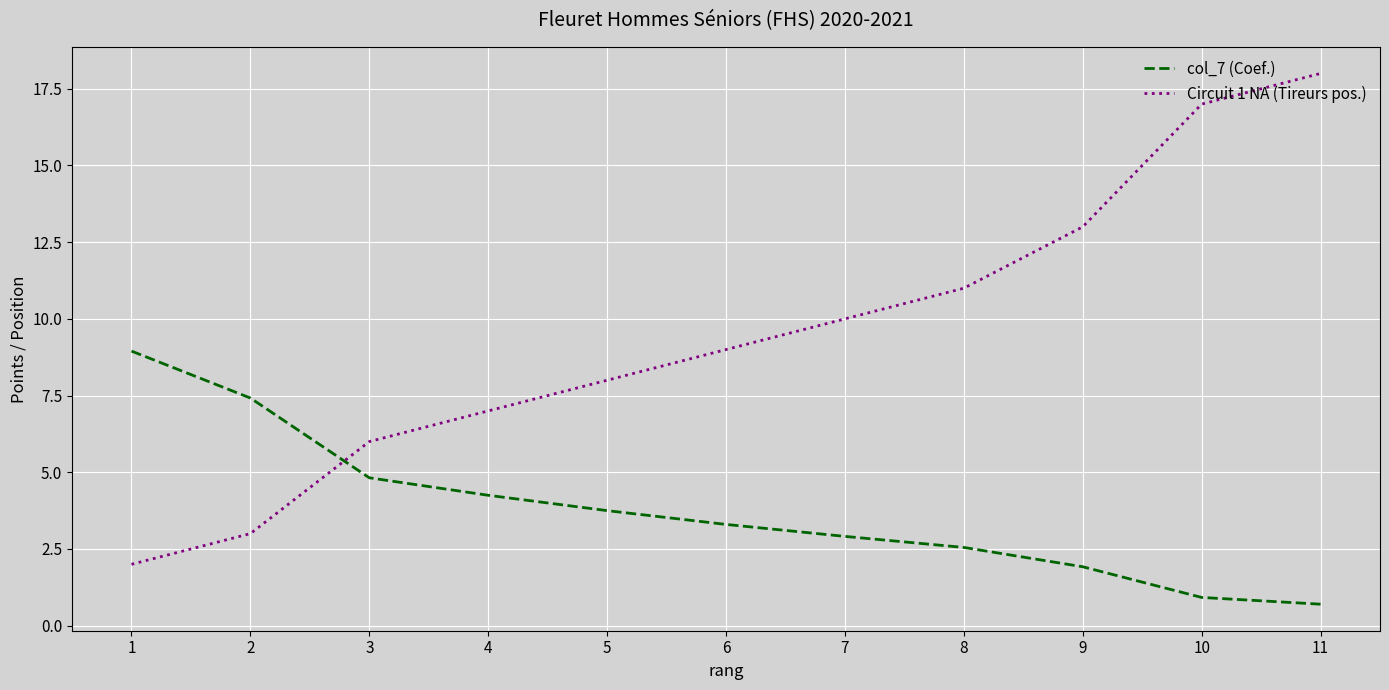

True or false: Circuit 1 NA (Tireurs pos.) has more than 0 interior local peaks.

False